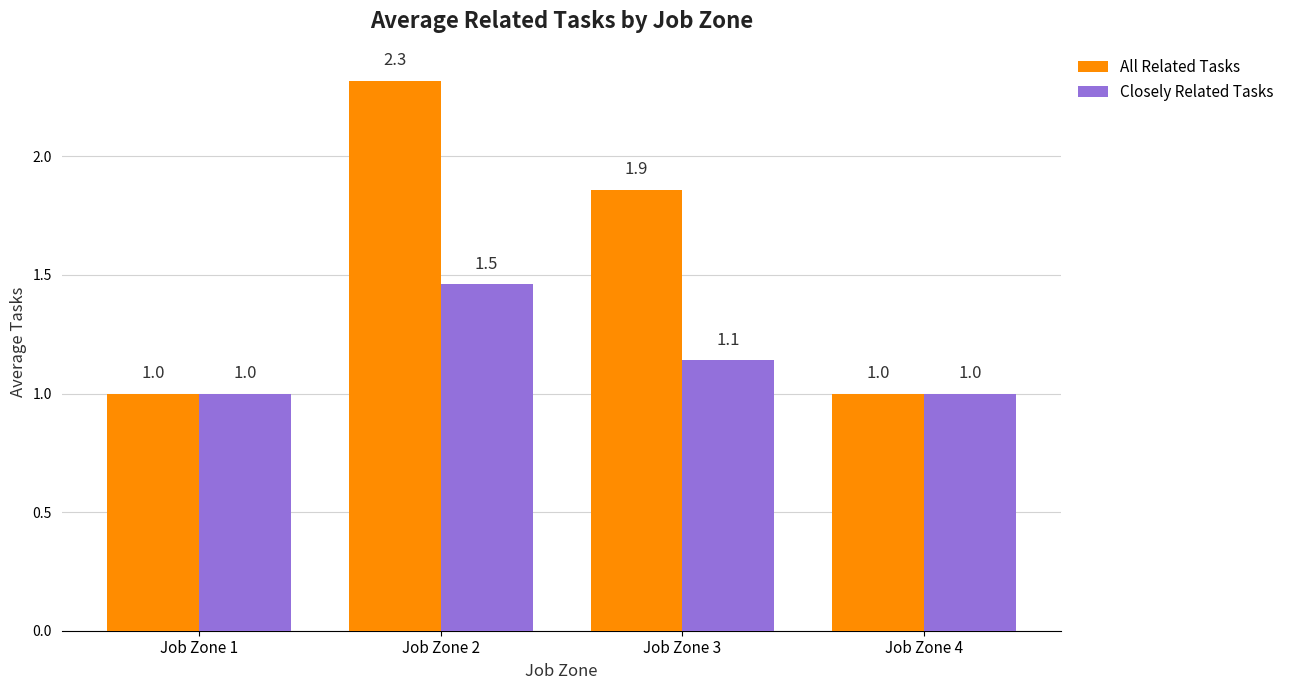

What is the smallest value displayed?

1.0